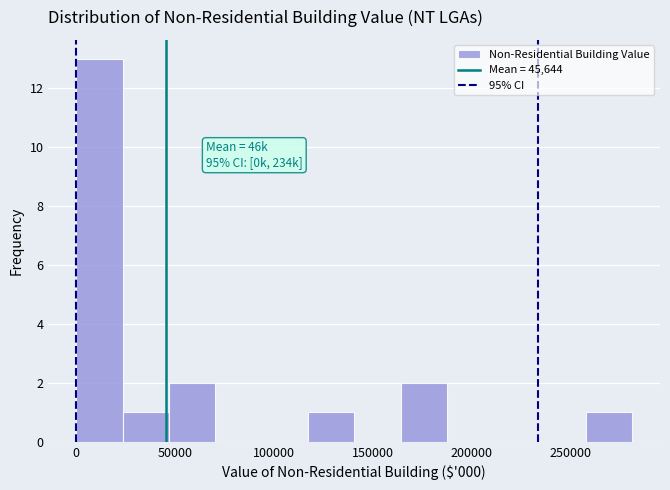

Over which range of the x-axis is the bar tallest?

0 to 25000